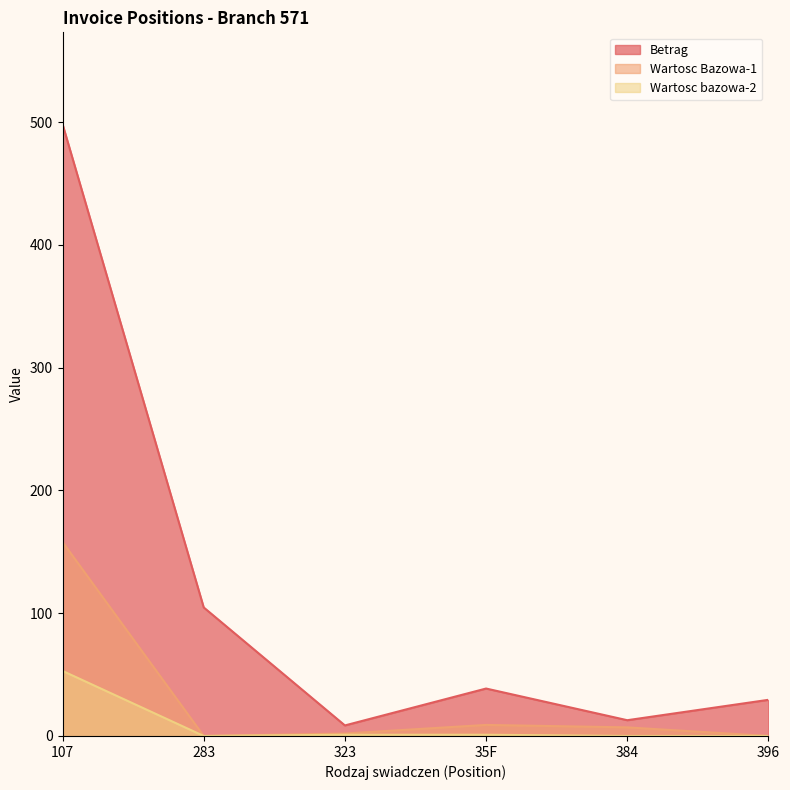

List the labels in order of Wartosc bazowa-2 value, smallest first.

283, 384, 396, 323, 35F, 107